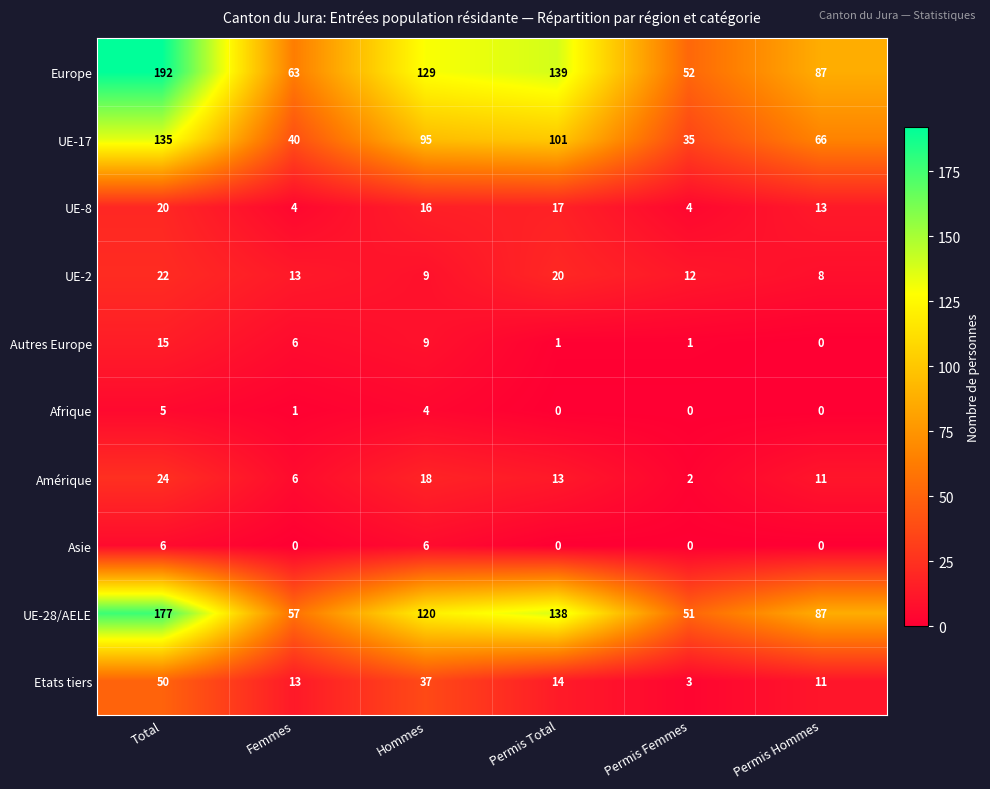

What is the maximum value for UE-2?

22